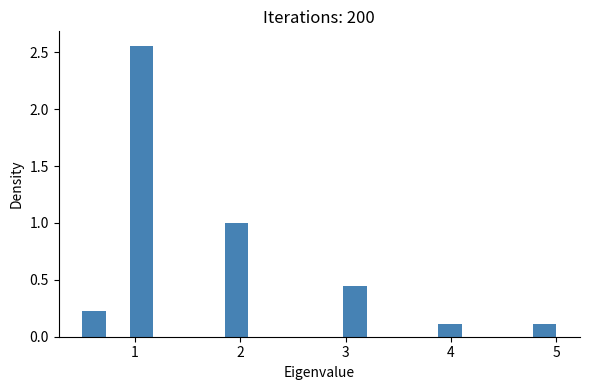

Around what value on the x-axis is the tallest bar? Give the approximate position of its centre, as read against the axis.

1.1